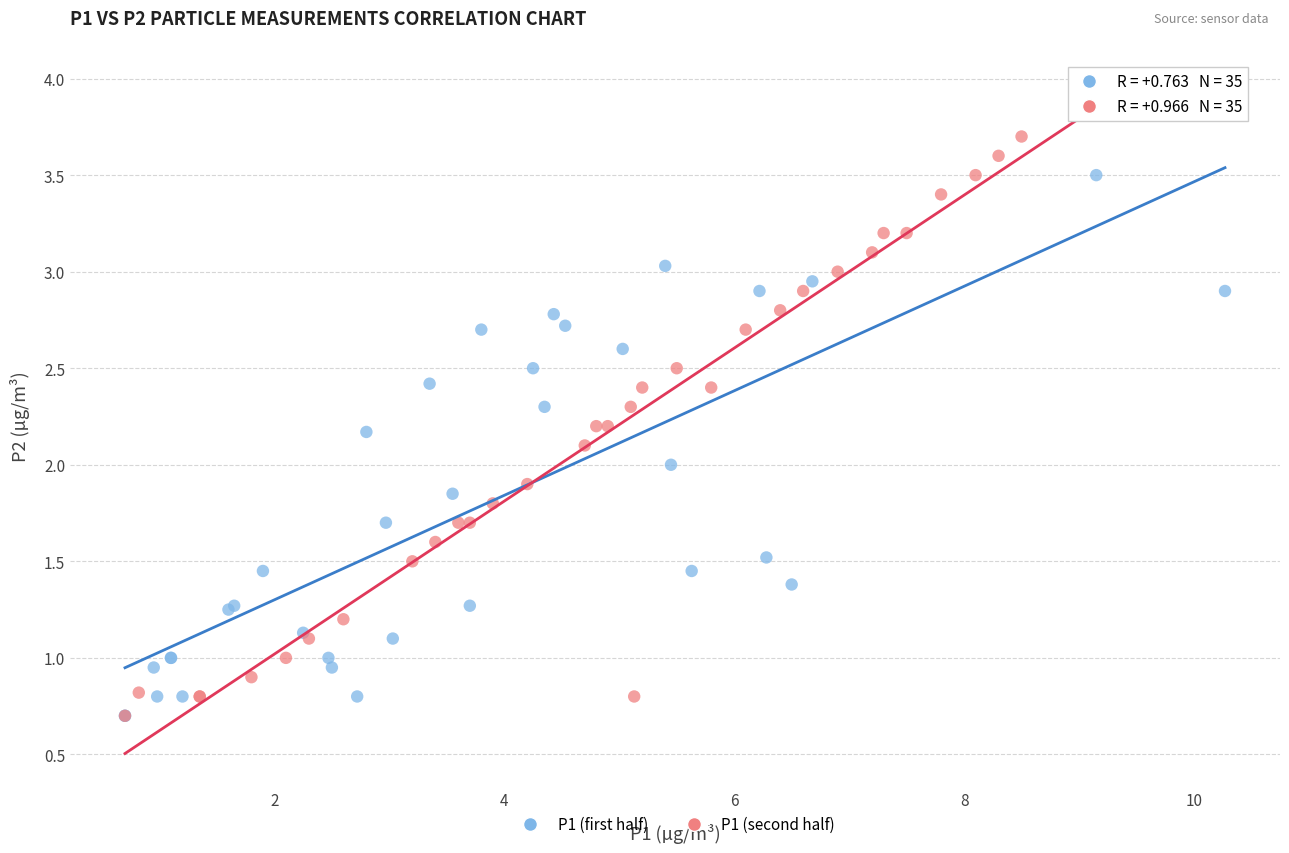

Which series has the widest spread of Y values?

P1 (second half)